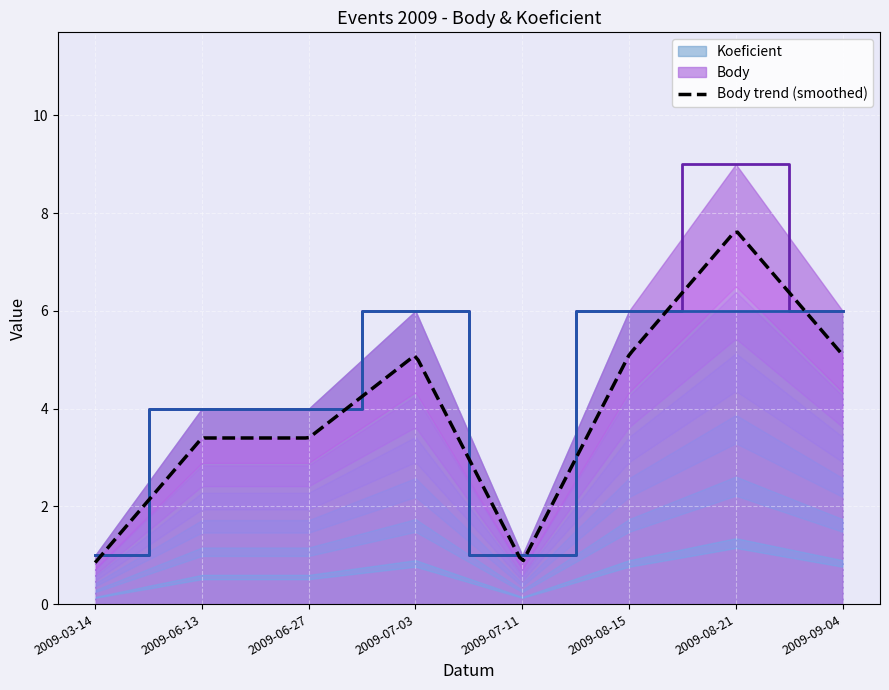

Rank the series by their maximum value, from lowest to highest.

Koeficient, Body